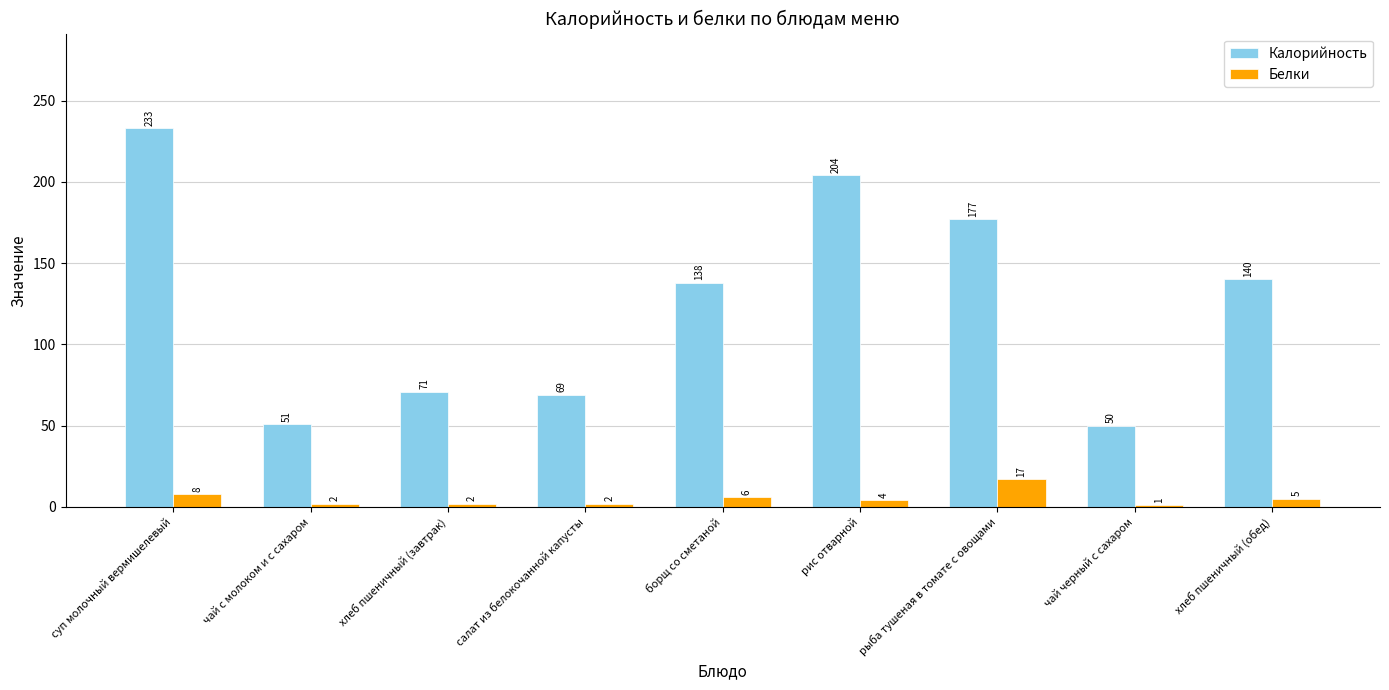

Does the chart contain stacked bars?

No